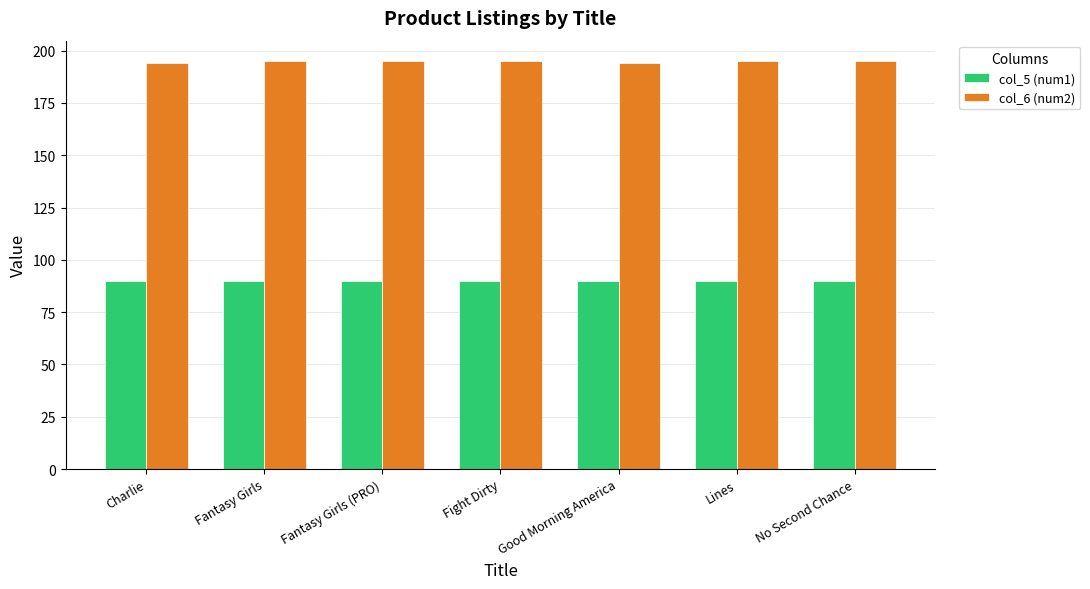

What is the spread (max minus min) of values at Lines?

105